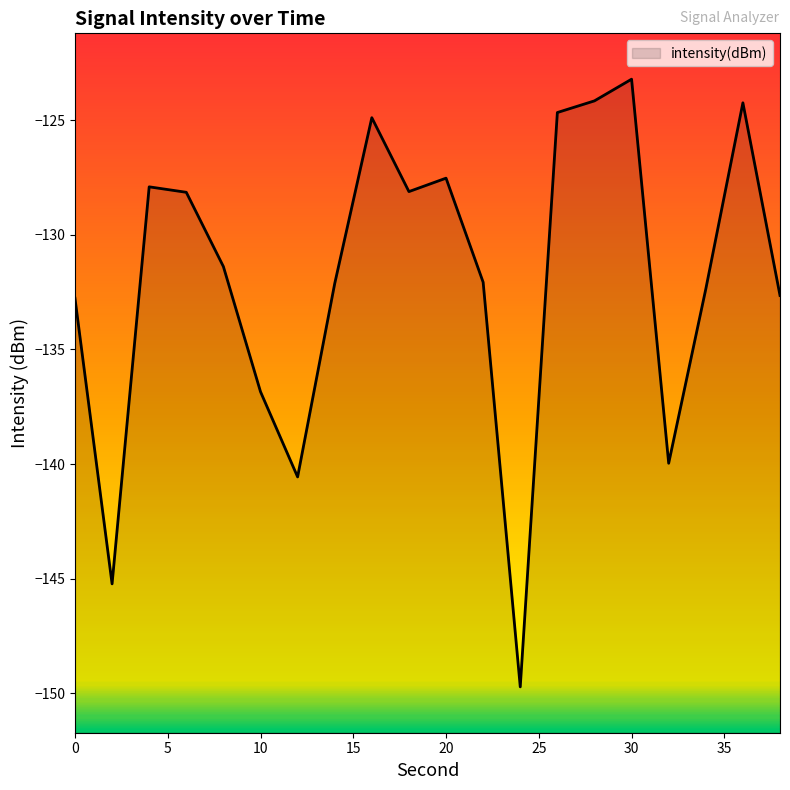

Does the chart have visible grid lines?

No